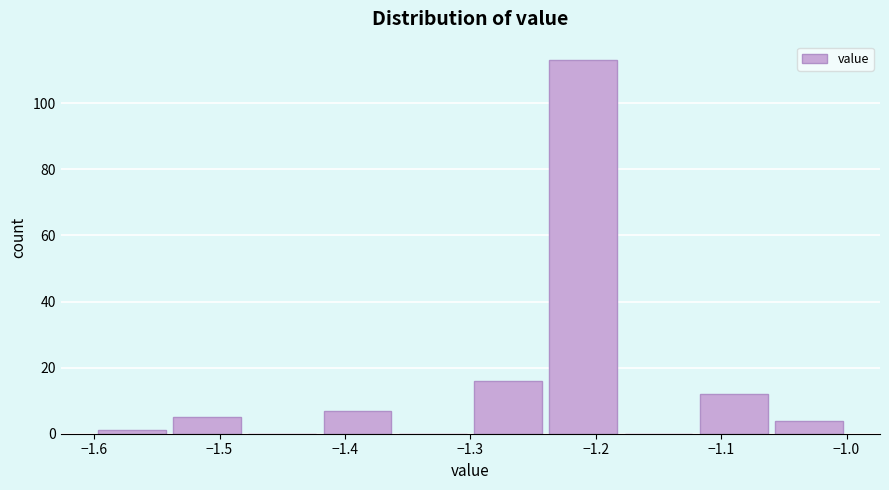

What is the height of the bar covering -1.42 to -1.36 on the x-axis? The values are not printed on the chart, so give them approximately, as read against the axis.

8